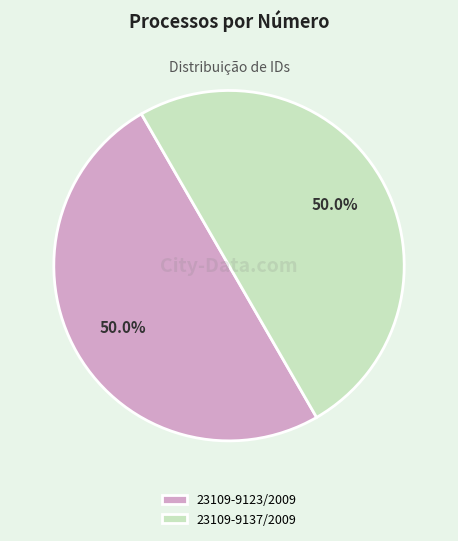

Do 23109-9123/2009 and 23109-9137/2009 together represent more than half of the pie?

Yes